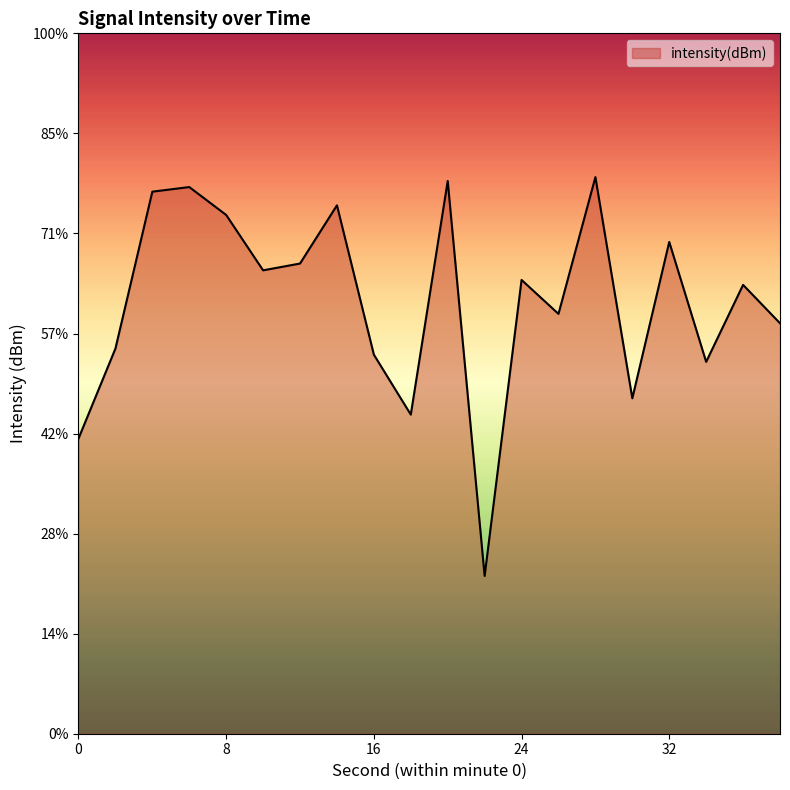

Where is the first local minimum?

10